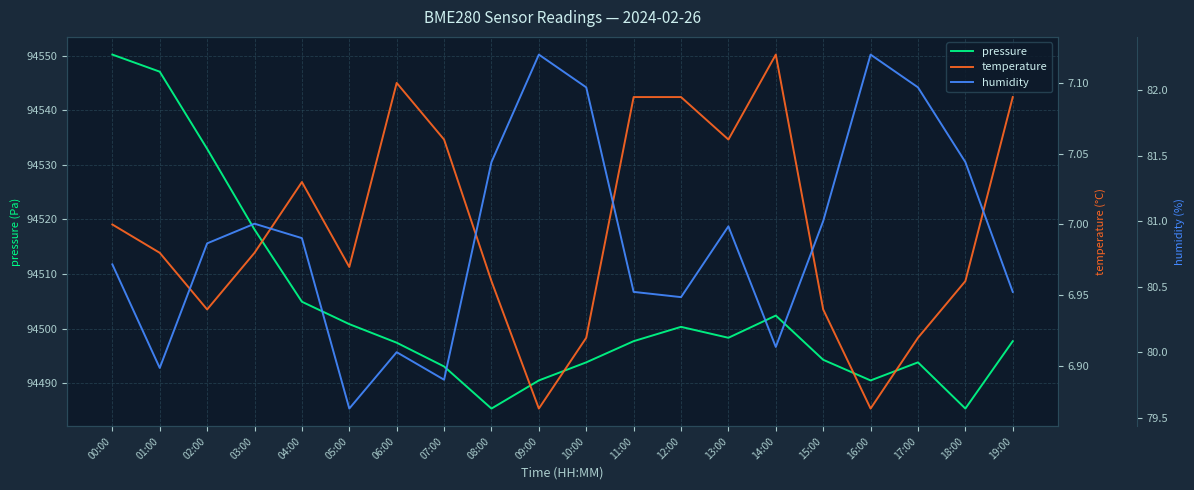

Where is pressure nearest to the value 94517?

03:00